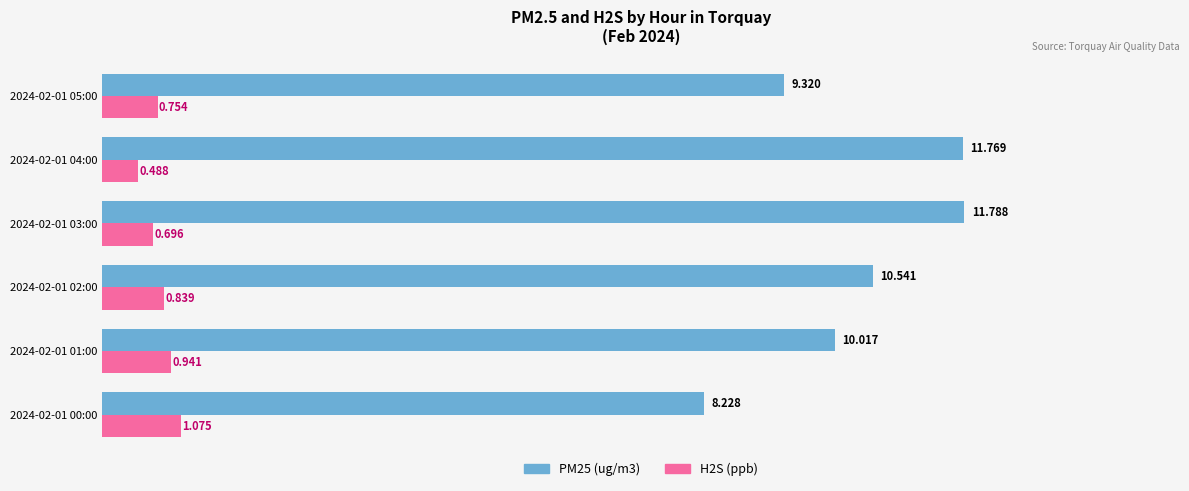

At which category is the sum across all series the highest?

2024-02-01 03:00